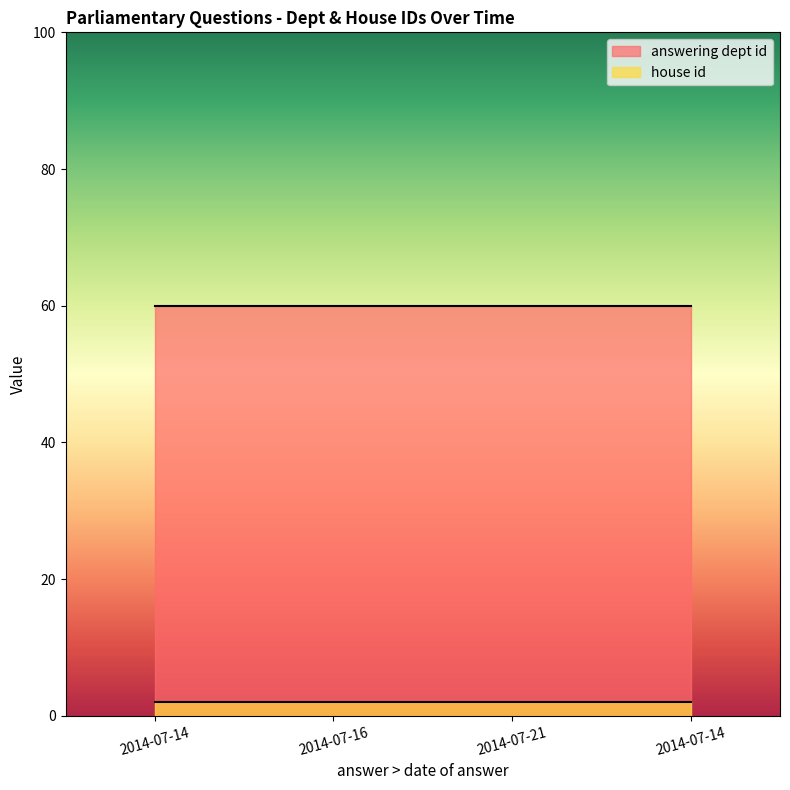

Reading left to right, list all the values displayed in this chart.

answering dept id: 2014-07-14=60	2014-07-16=60	2014-07-21=60	2014-07-14=60
house id: 2014-07-14=2	2014-07-16=2	2014-07-21=2	2014-07-14=2